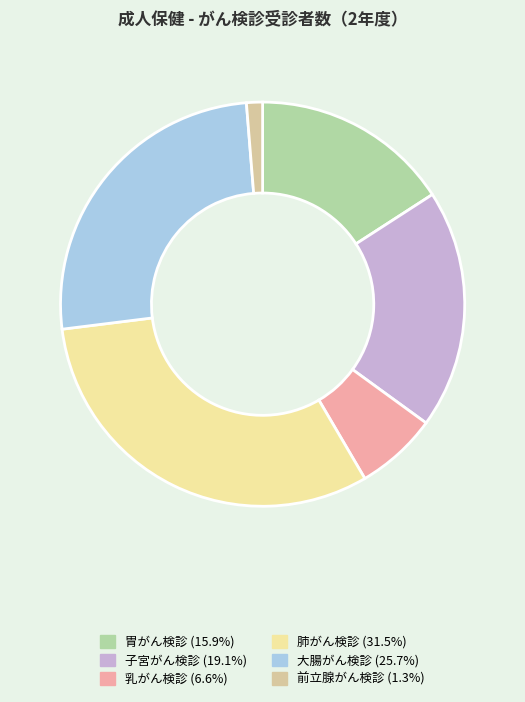

Which slice is the smallest?

前立腺がん検診